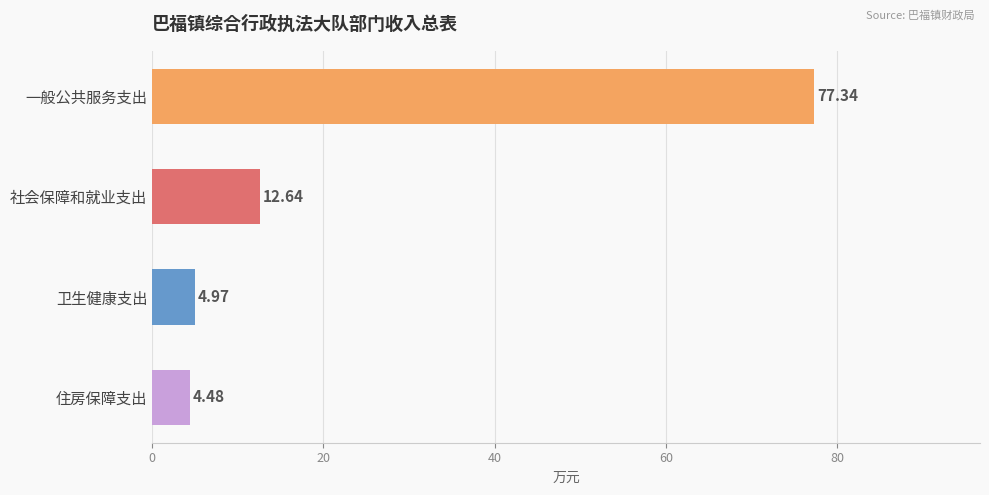

Where is the data nearest to the value 40?

社会保障和就业支出